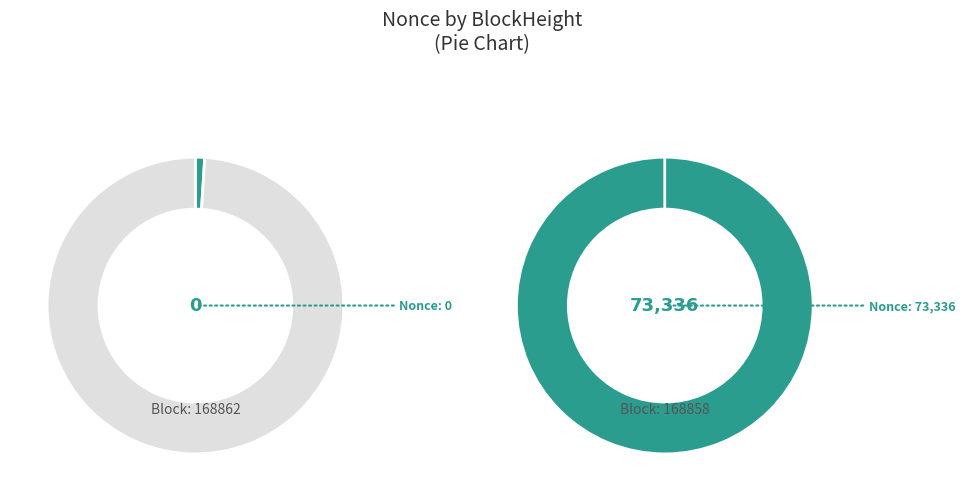

Count the number of slices in the pie.

2